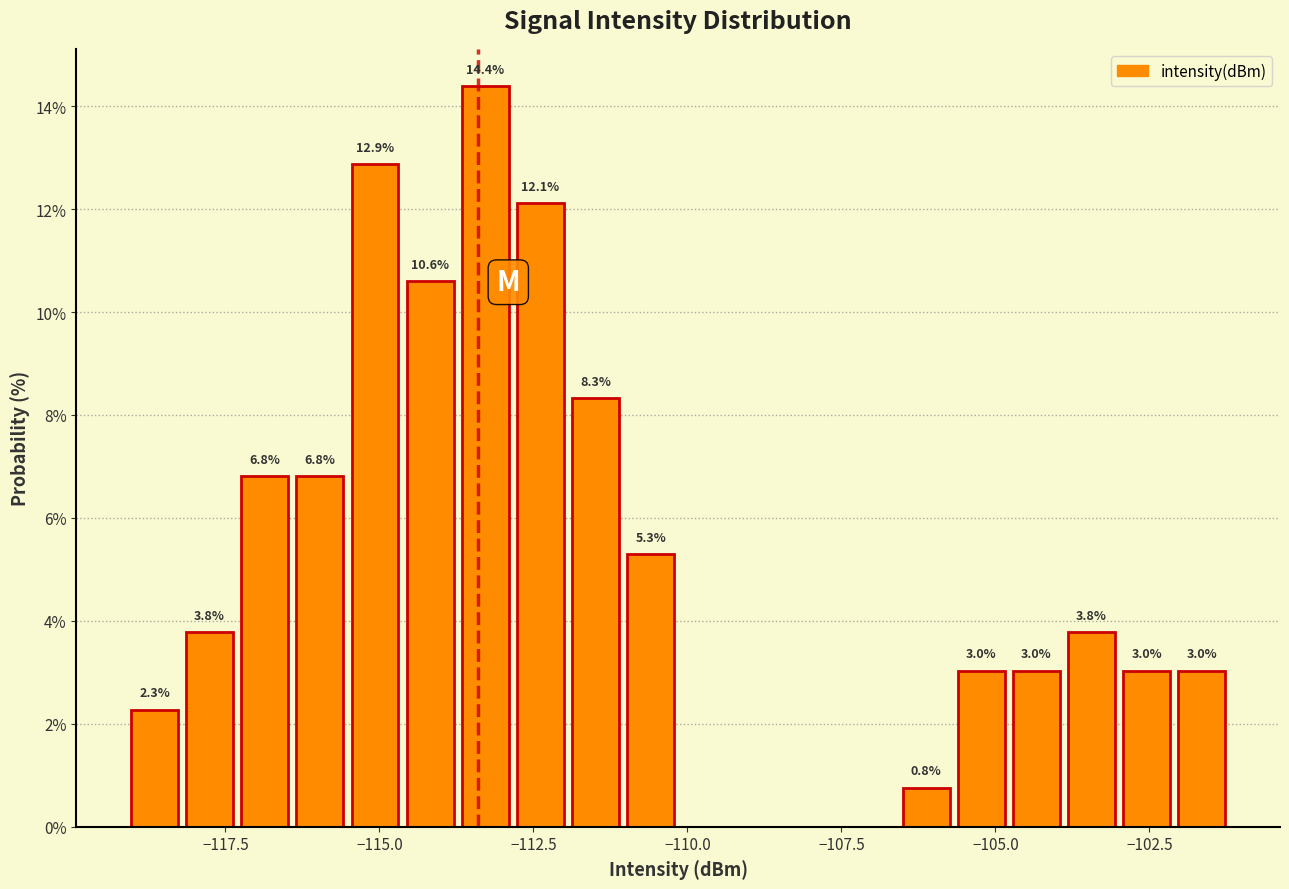

Around what value on the x-axis is the tallest bar? Give the approximate position of its centre, as read against the axis.

-113.5